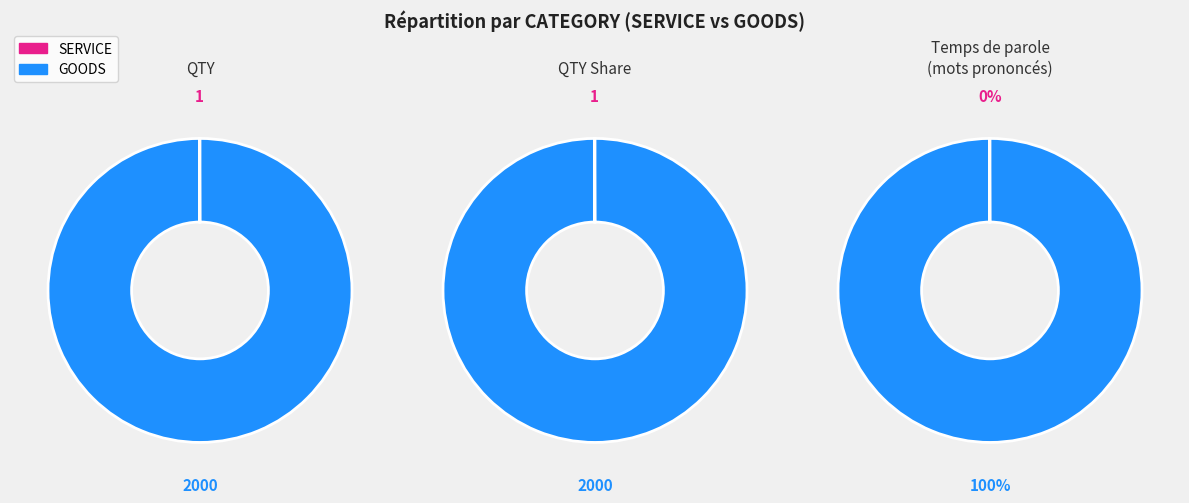

Rank the categories by value from highest to lowest.

GOODS, SERVICE